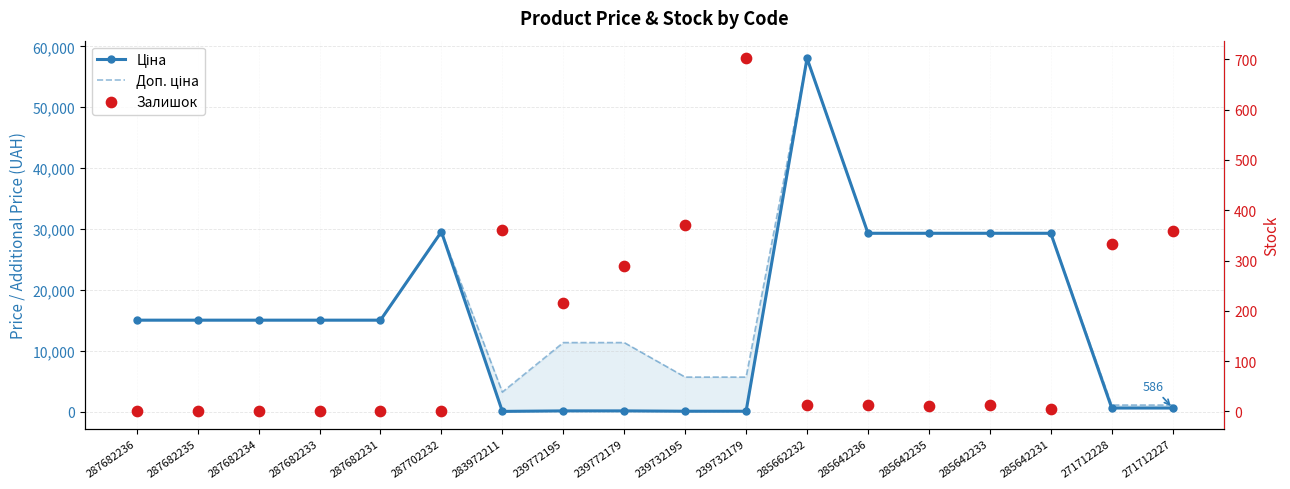

What is the total value across all series at 287682234?

30038.4